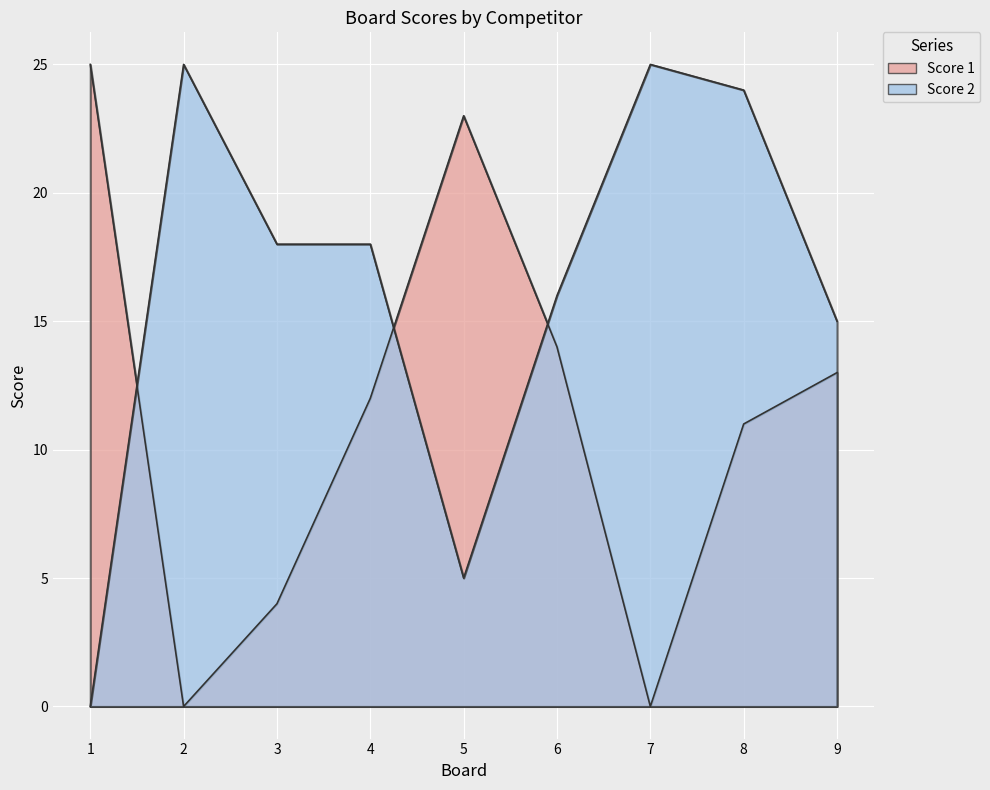

What is the total value across all series at 5?

28